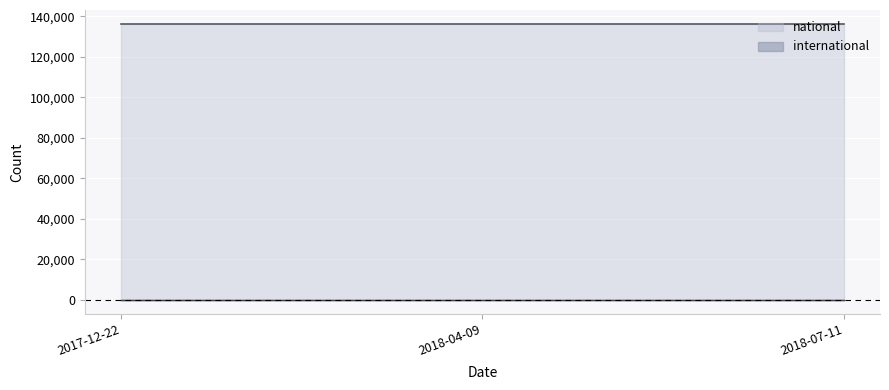

What is the highest value of the national series?

136266